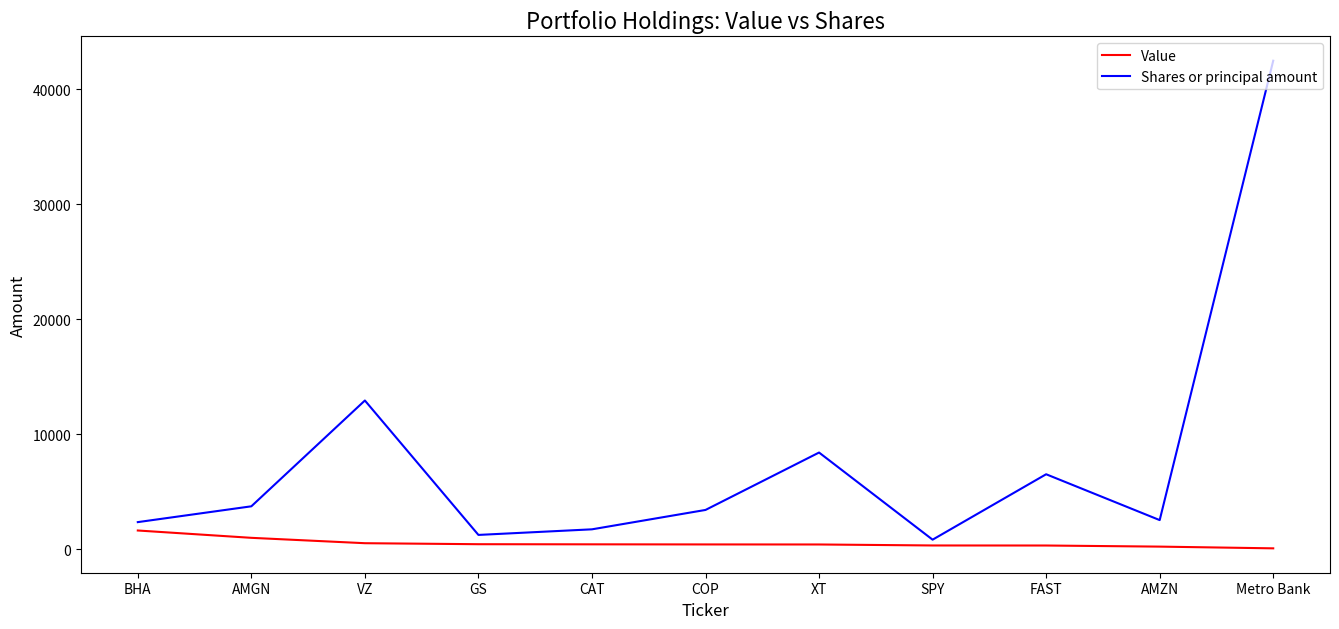

What is the maximum value shown in the chart?

42500